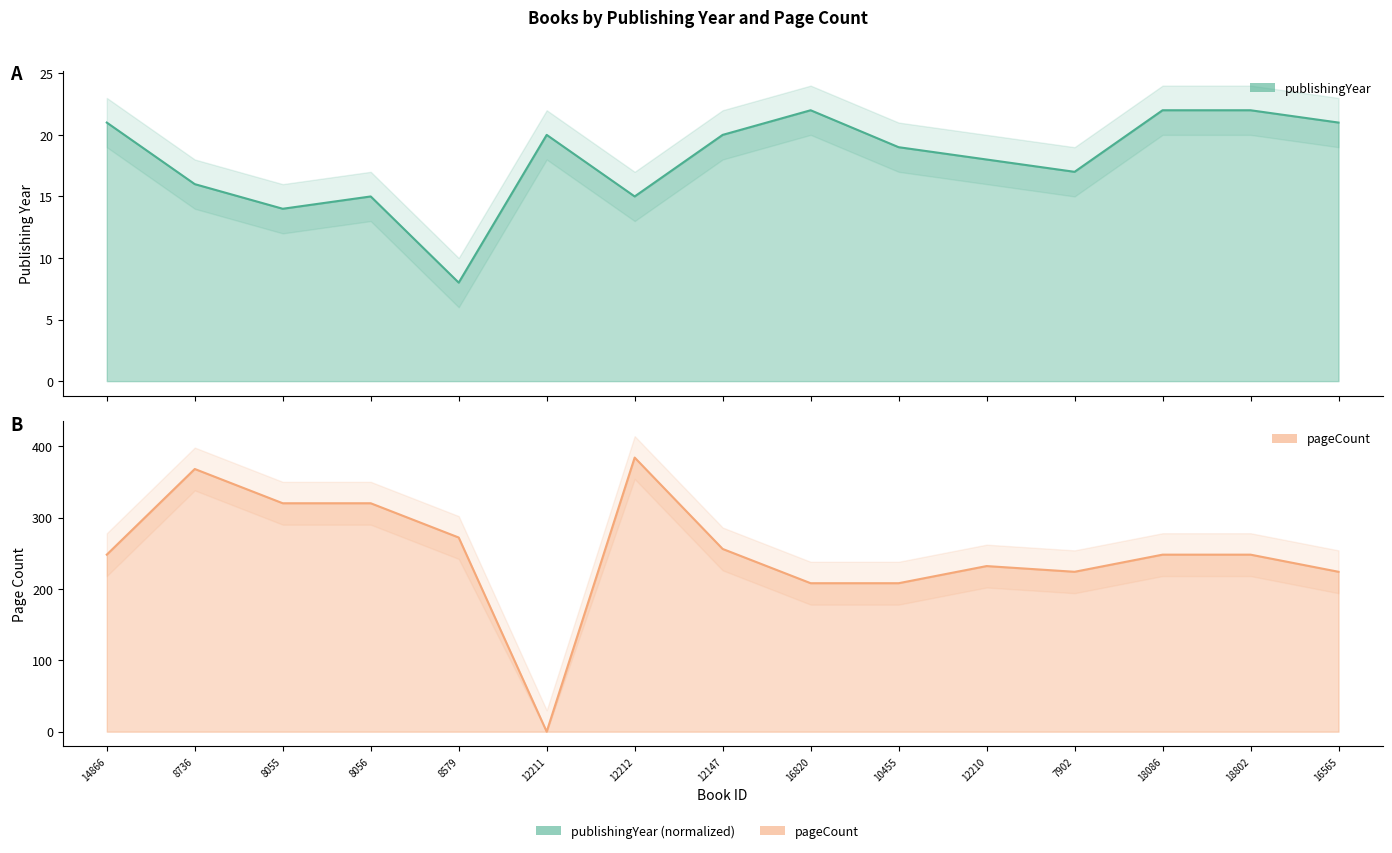

At 16565, list the series in order from smallest to largest.

publishingYear, pageCount